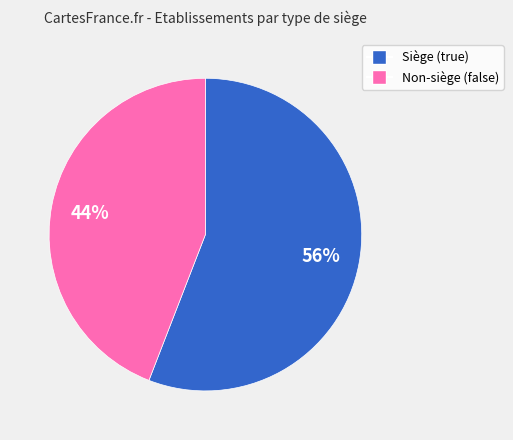

Is there a majority slice in this chart?

Yes